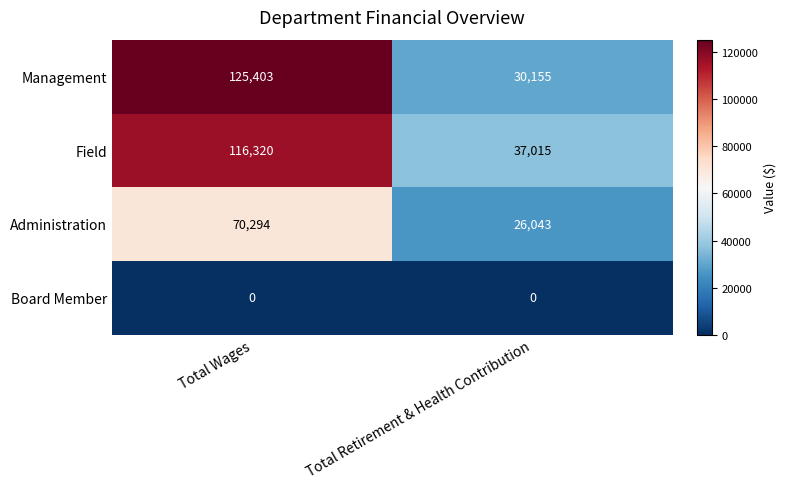

How many series are shown in this chart?

4